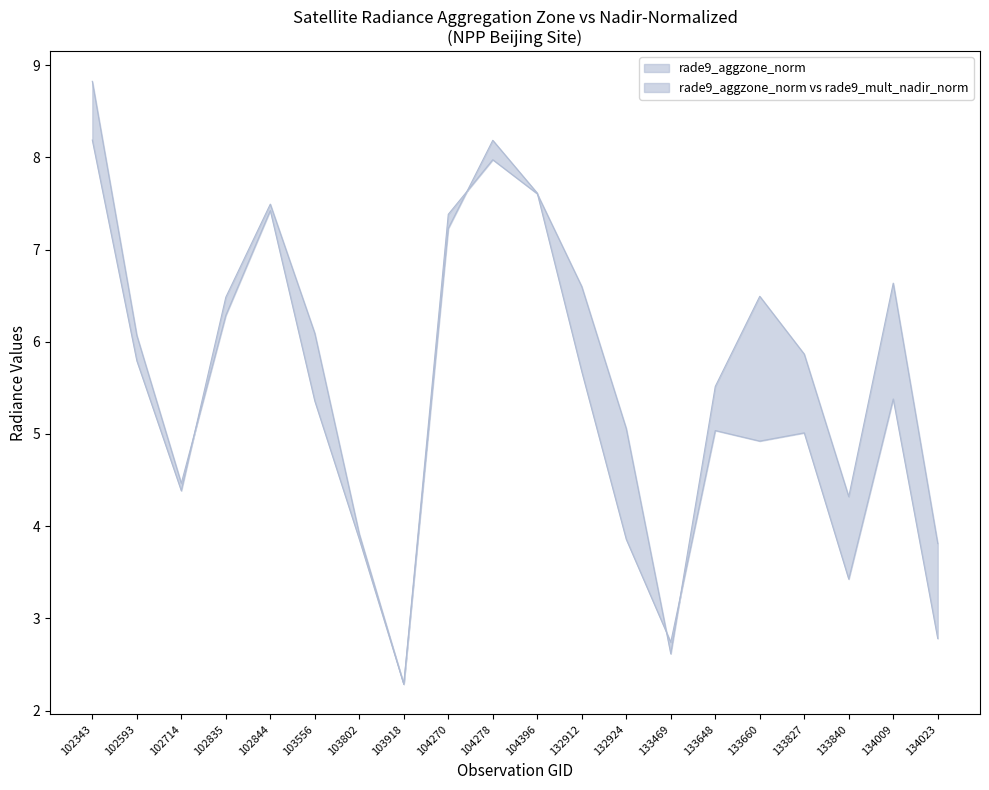

Rank the series at 132912 from lowest to highest value.

rade9_mult_nadir_norm, rade9_aggzone_norm